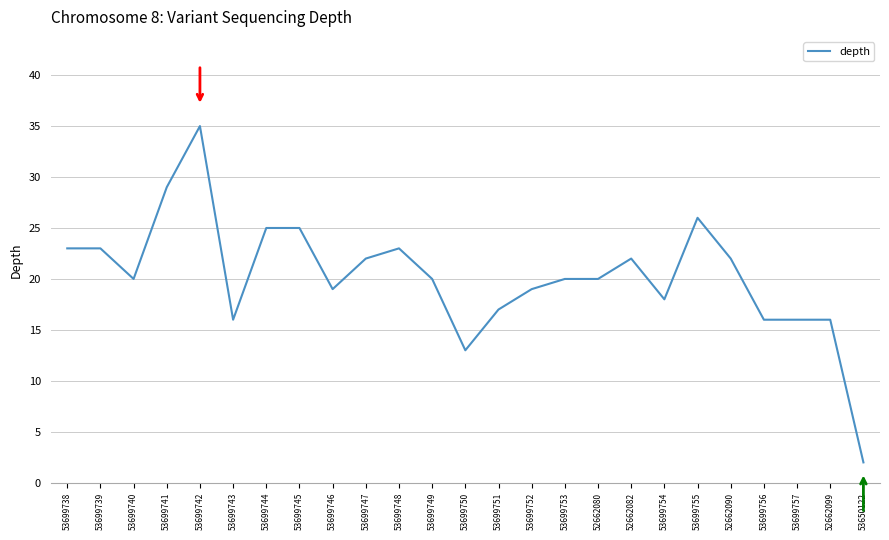

What position from the left is 53699745?

8